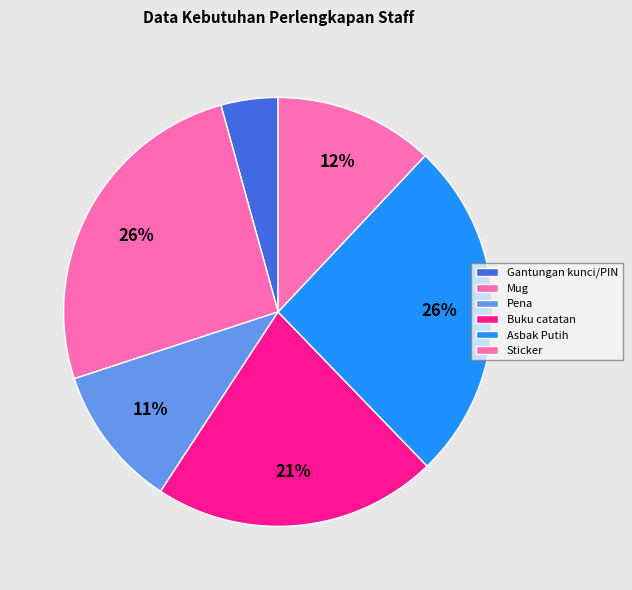

Does Gantungan kunci/PIN represent more than half of the total?

No